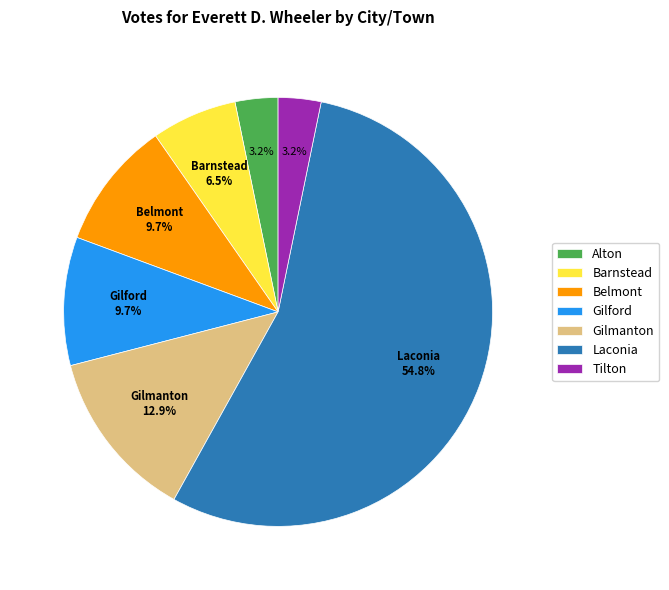

Count the number of slices in the pie.

7